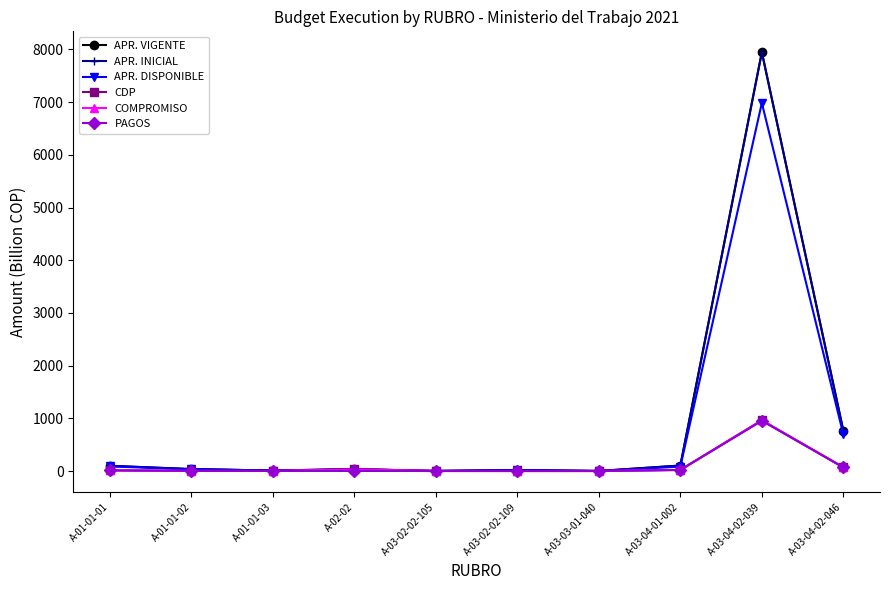

Which series has the largest total across all categories?

APR. VIGENTE